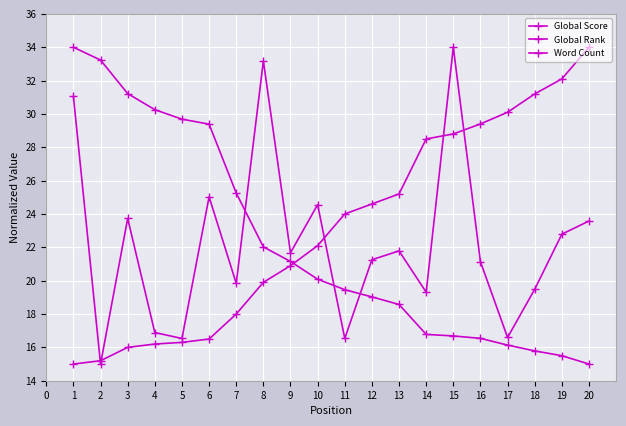

Which series changed the most between 12 and 13?

Global Rank